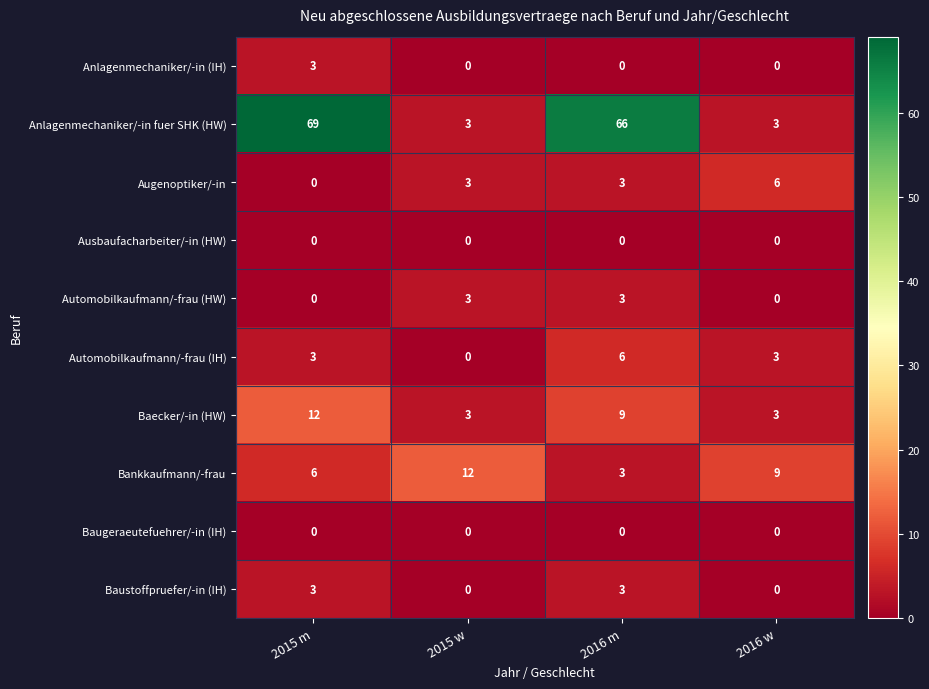

What is the sum of all Baustoffpruefer/-in (IH) values?

6